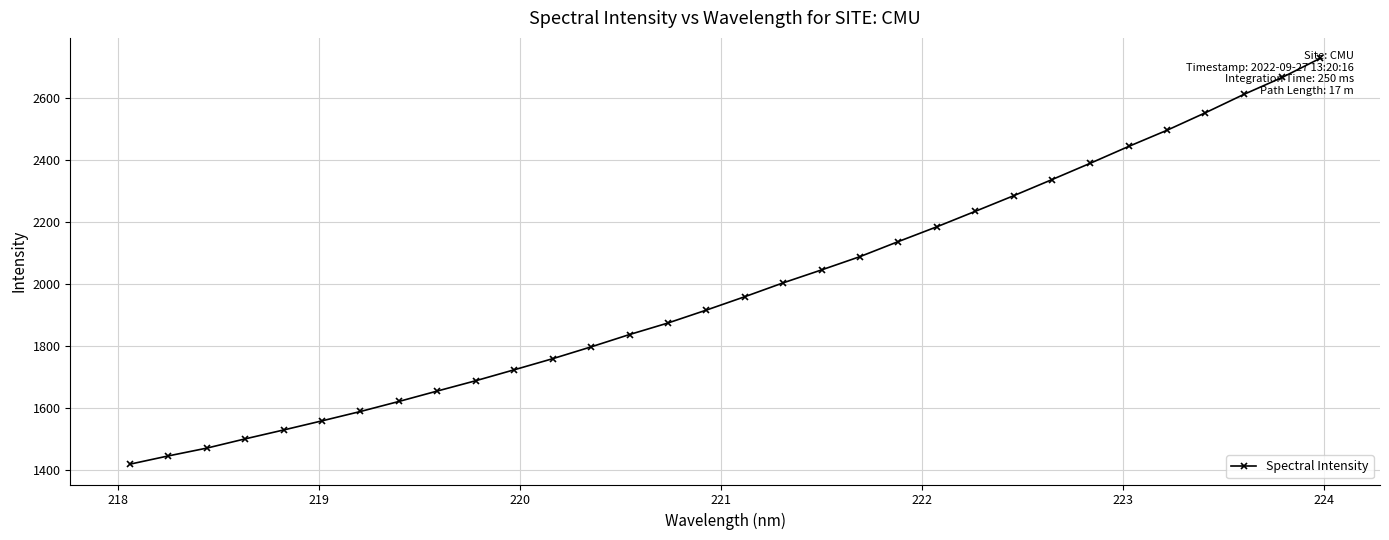

True or false: there are more than 0 points higher than both neighbors.

False